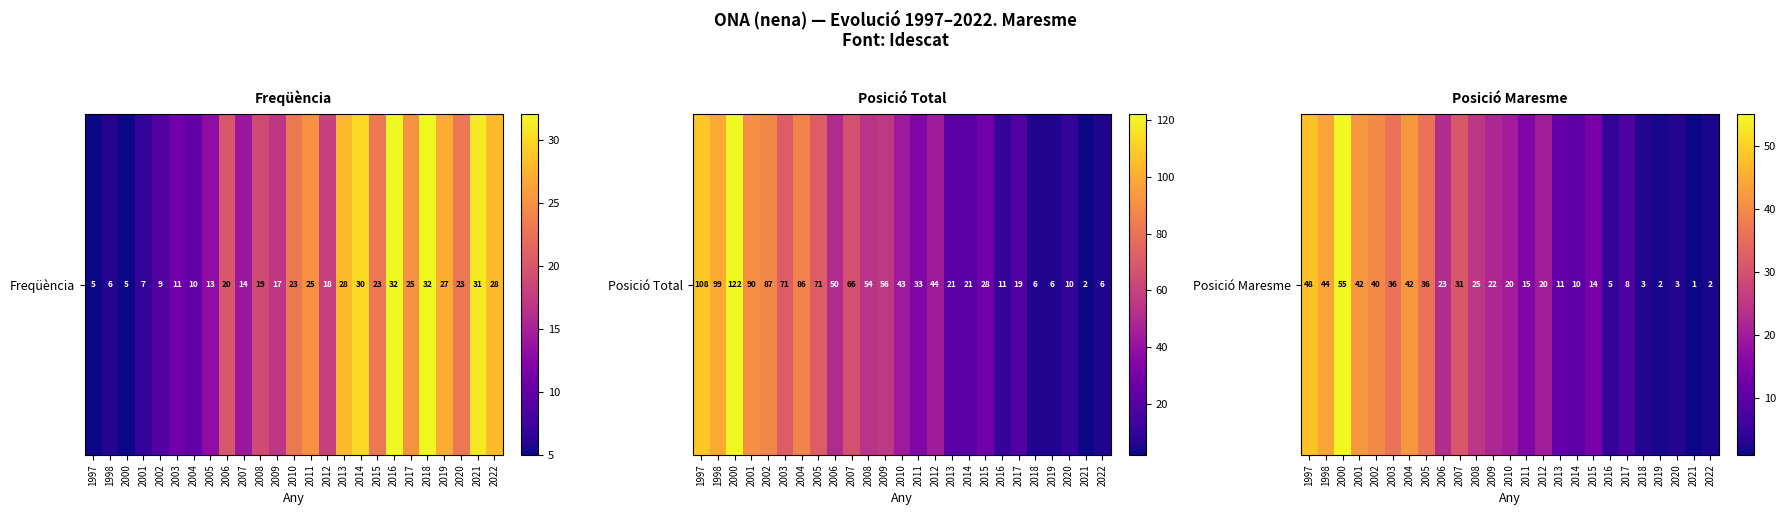

How many categories are shown in the chart?

25